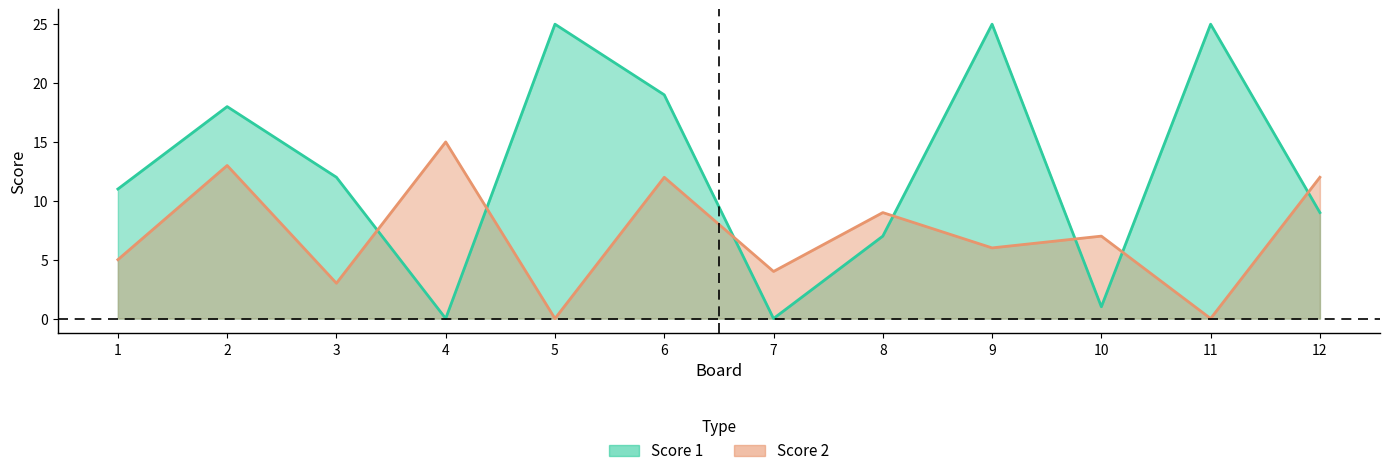

What is the difference between the maximum and minimum values in the Score 1 series?

25